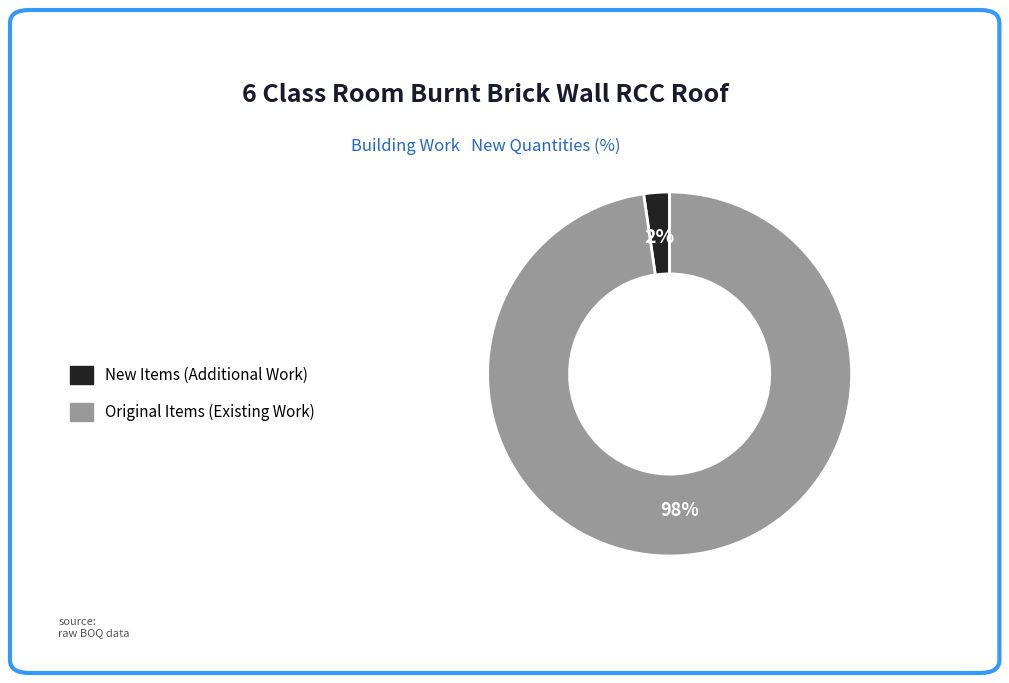

To the nearest percent, what is the average slice percentage?

50%